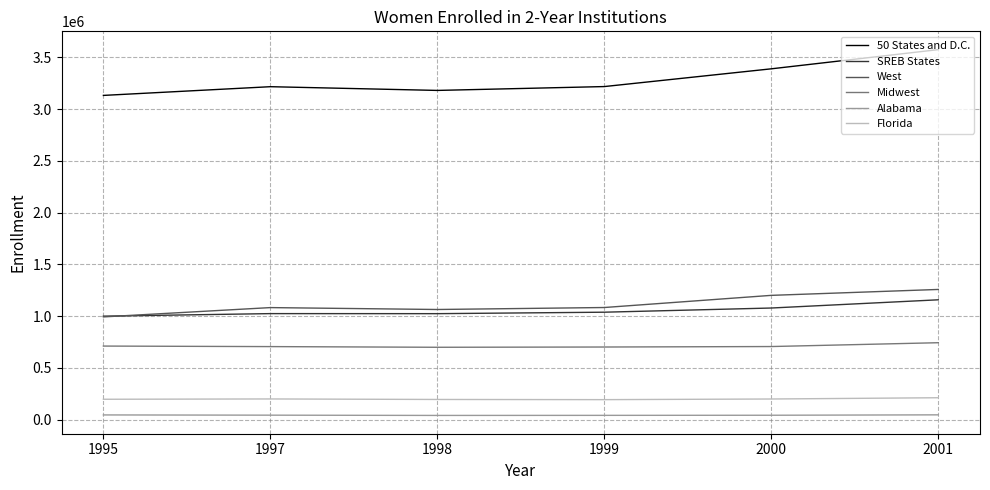

The value of West at 2000 is 1200150. True or false?

True